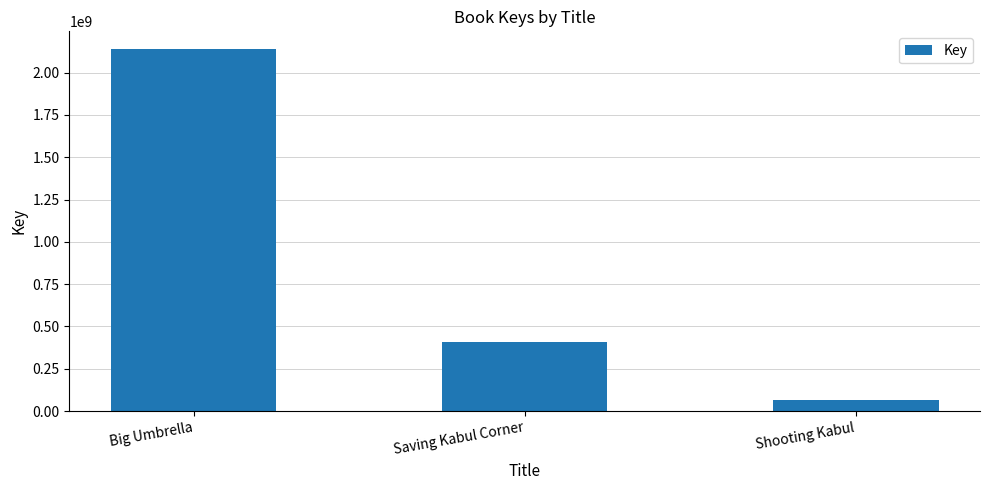

Is it true that the value at Shooting Kabul is 67342002?

True